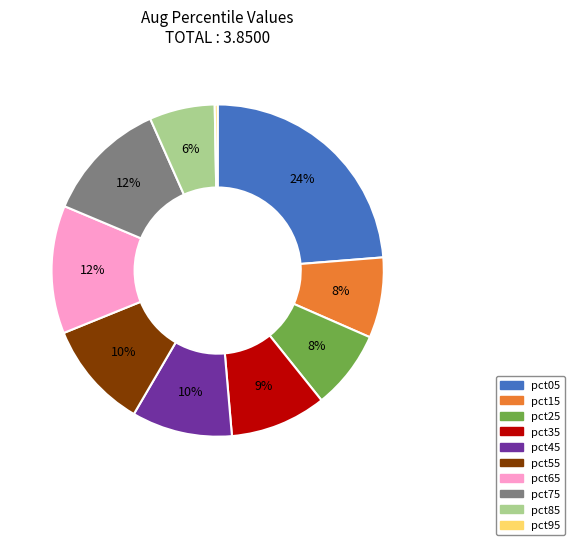

Is it true that pct35 is 1% of the pie?

False